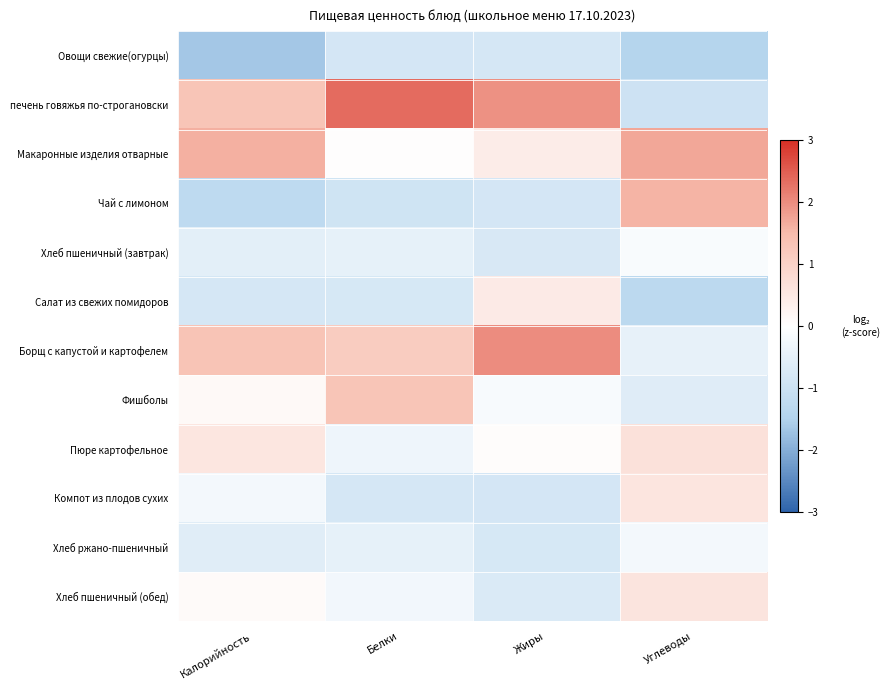

At which category is the sum across all series the highest?

Белки